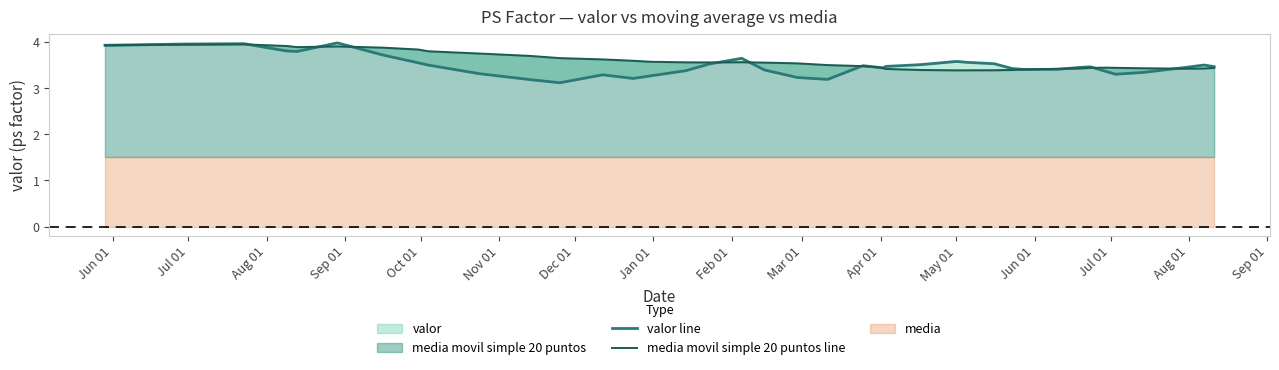

What is the value of the media movil simple 20 puntos line point at the 26th from the left?

3.4